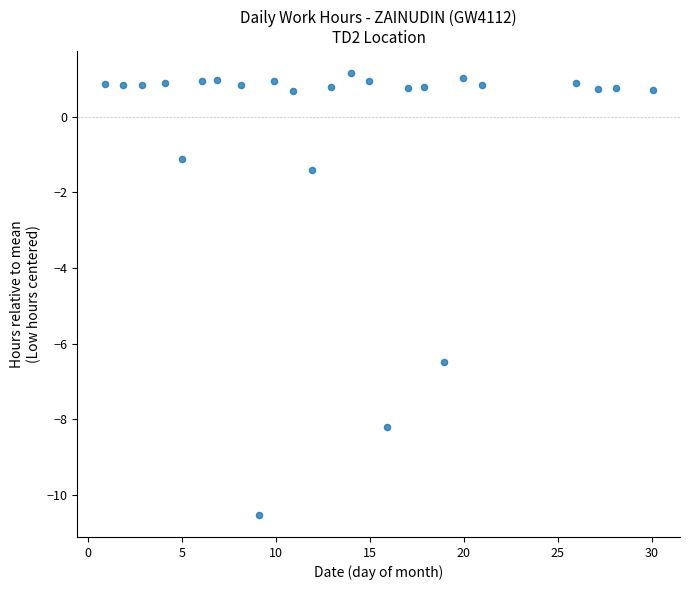

What is the range of Y values (max minus min)?

11.7